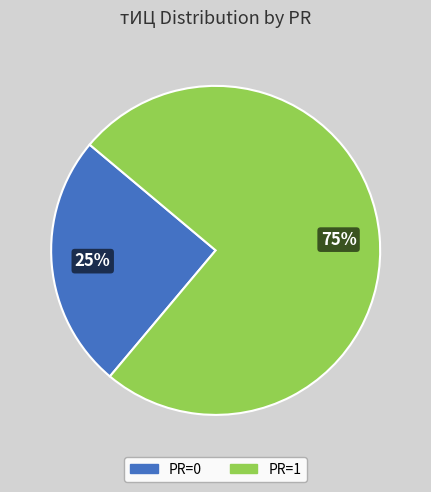

To the nearest percent, what portion does PR=1 represent?

75%